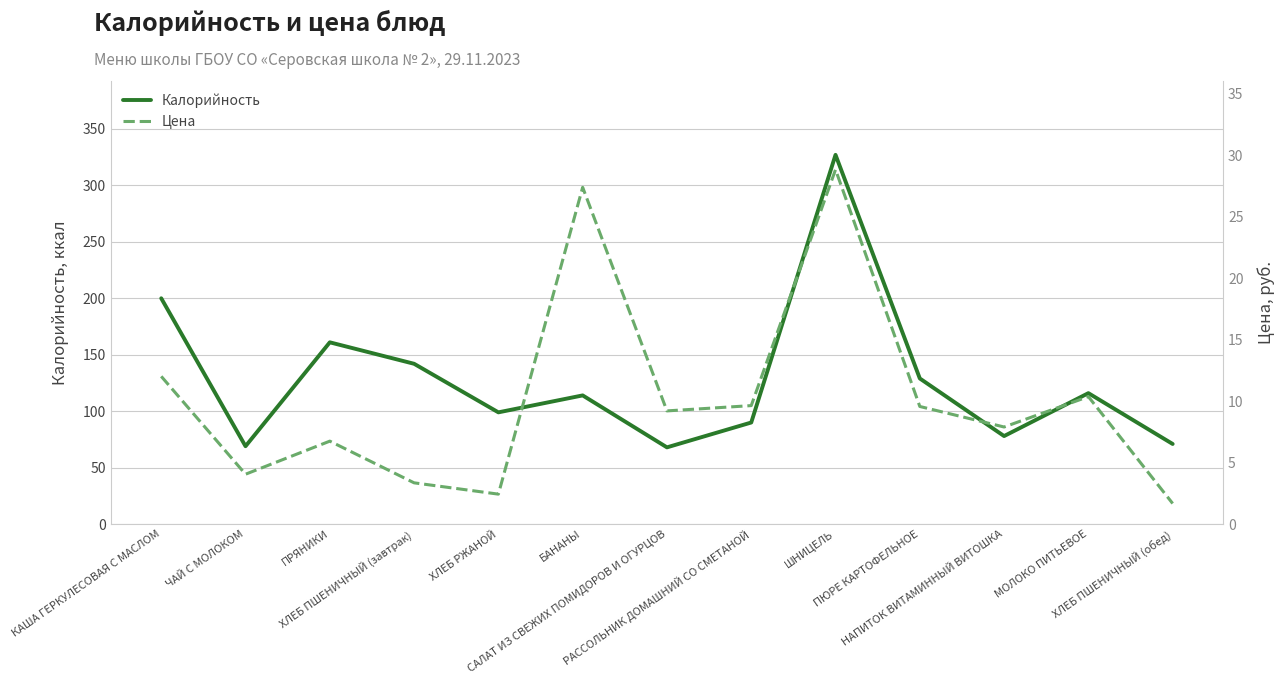

The Калорийность series shows 48.0 at ХЛЕБ ПШЕНИЧНЫЙ (обед). True or false?

False